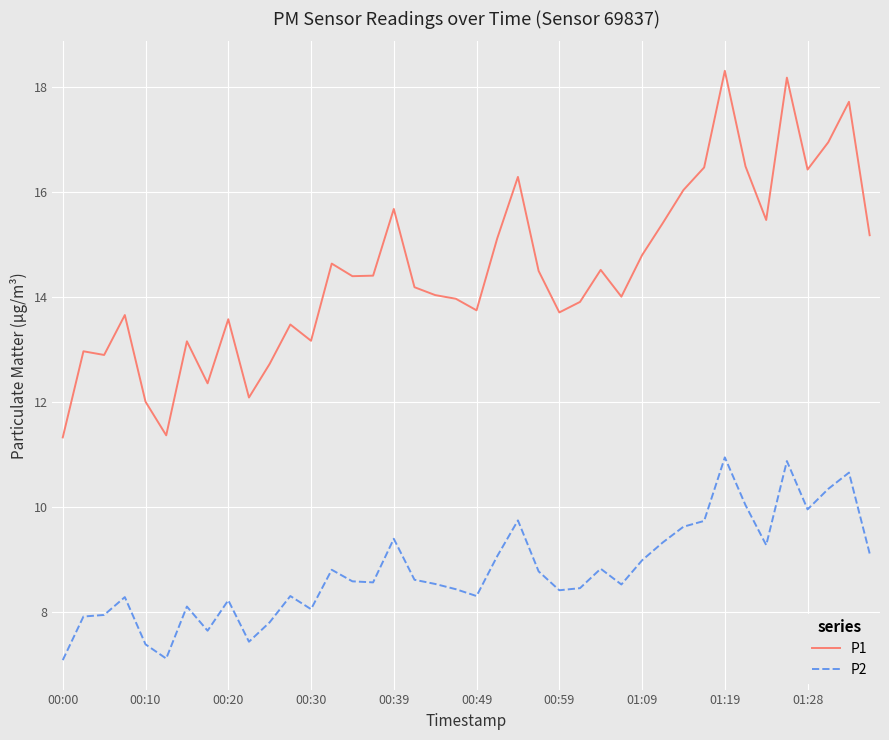

True or false: P2 and P1 cross at least once.

False